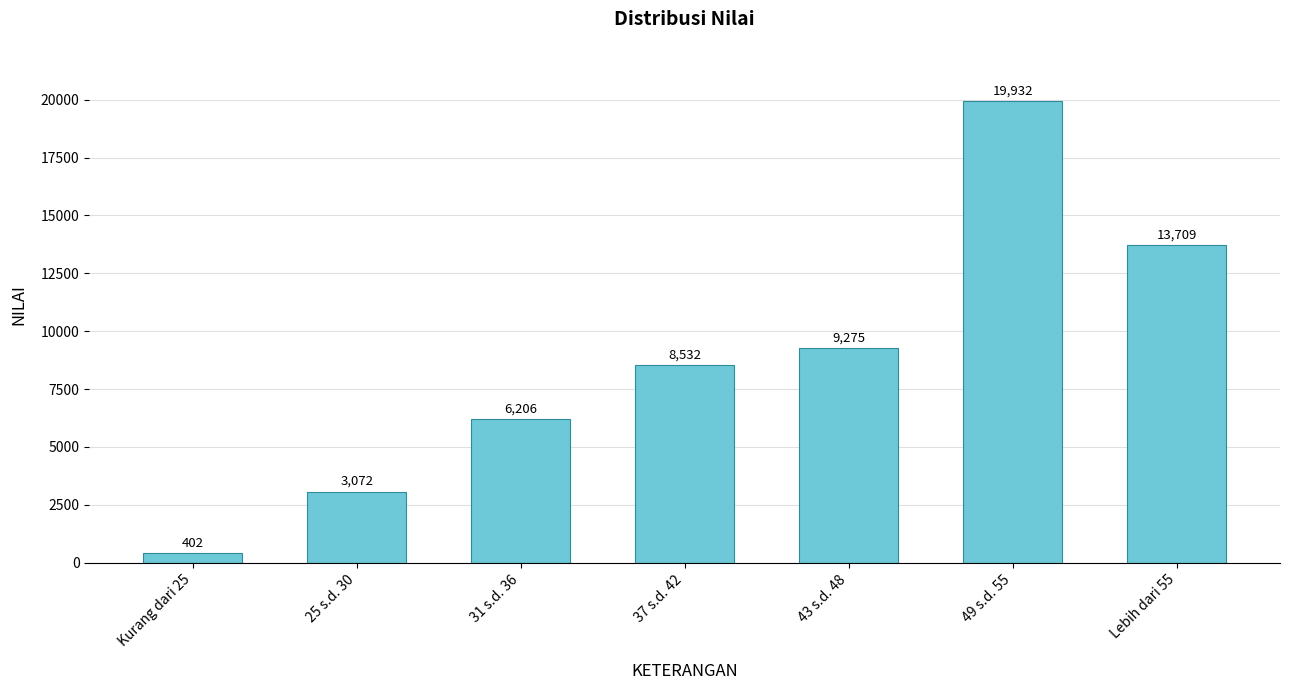

Rank the categories by value from lowest to highest.

Kurang dari 25, 25 s.d. 30, 31 s.d. 36, 37 s.d. 42, 43 s.d. 48, Lebih dari 55, 49 s.d. 55